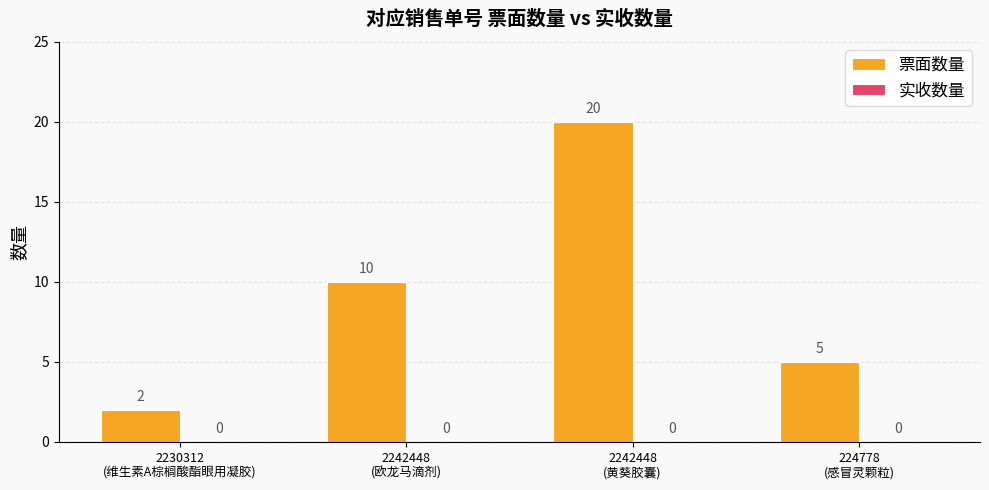

How many bars are there in total?

4